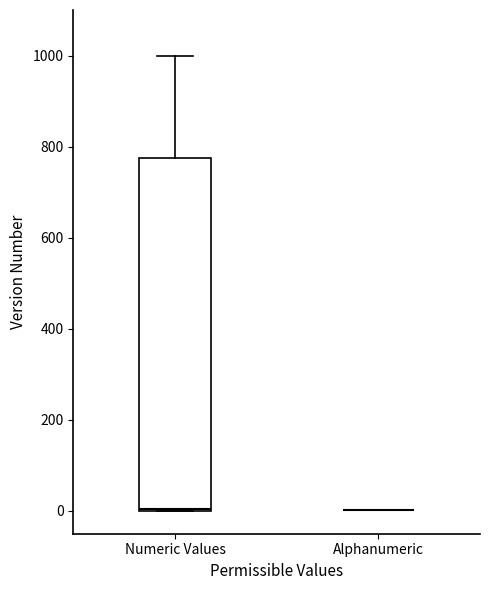

Reading left to right, read every box against the y-axis: the position of its median line, the range the box covers, and the ends of its whiskers. The values are not printed on the chart, so give them approximately, as read against the axis.

Numeric Values: median 0, box 0 to 780, whiskers 0 to 1000
Alphanumeric: box collapsed to a line at 0, whiskers 0 to 0